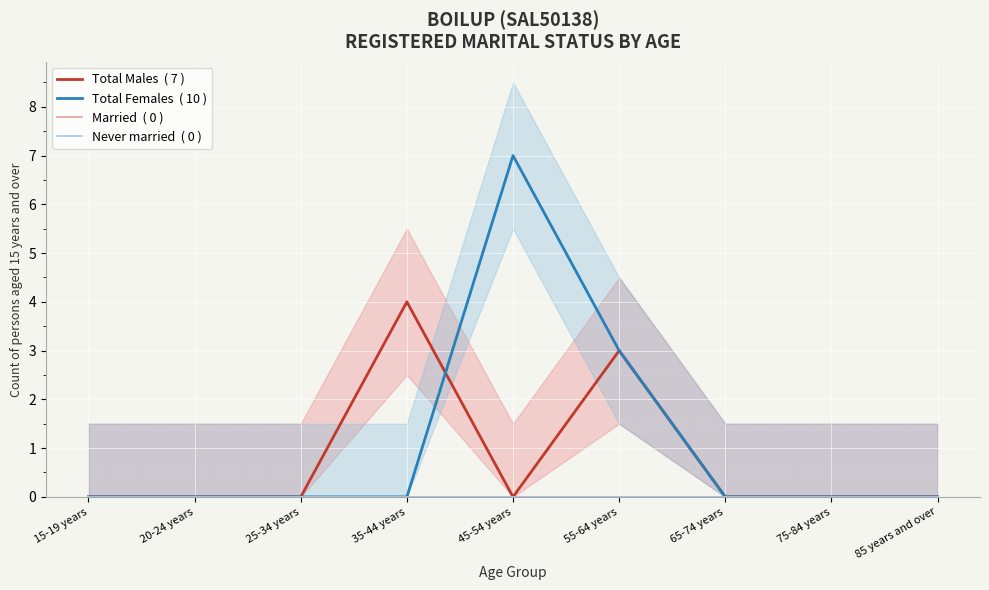

True or false: Total Females  ( 10 ) has a value of -2 at 35-44 years.

False